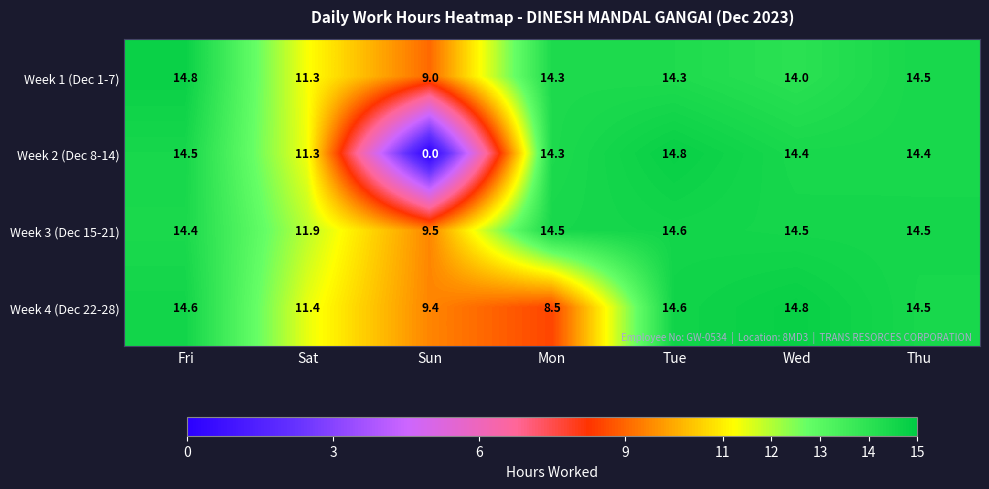

What is the sum of the Week 3 (Dec 15-21) values at Wed and Mon?

29.0